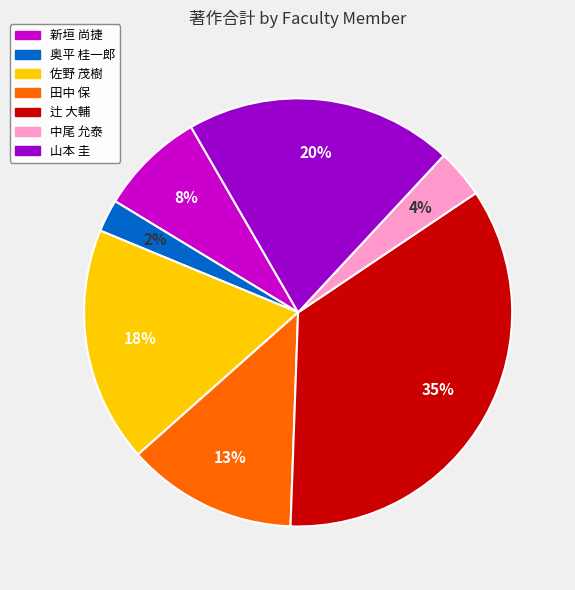

Does any single category account for the majority?

No